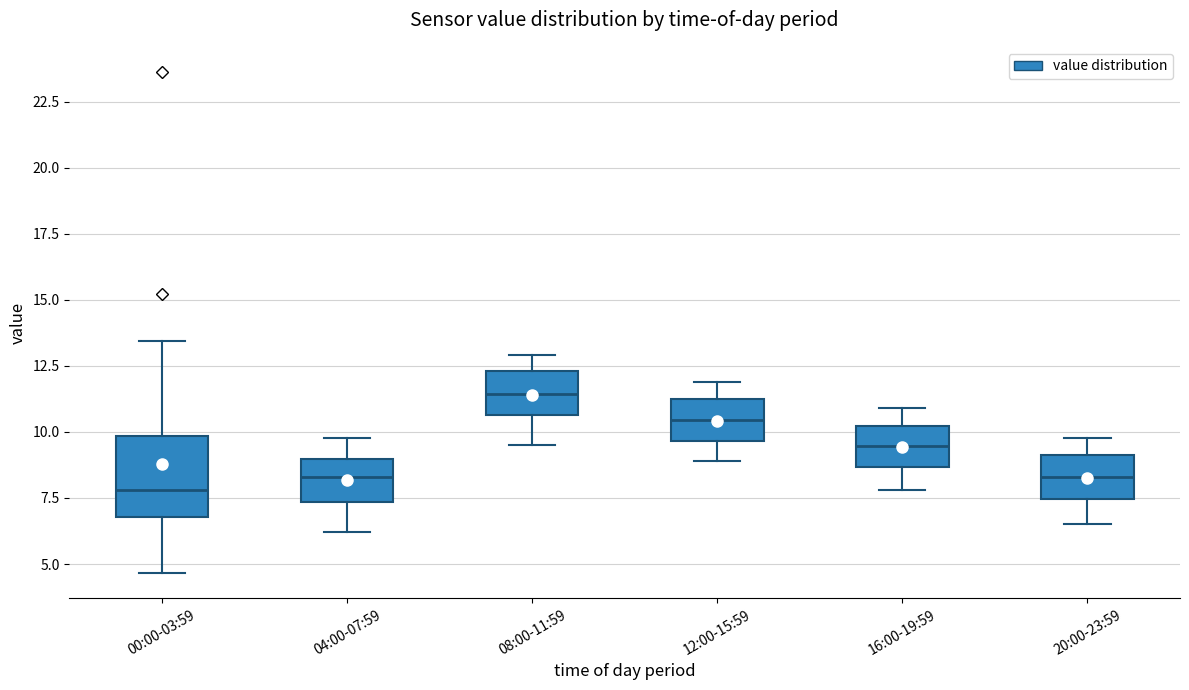

Which box is the tallest, from its lower edge to its upper edge?

00:00-03:59